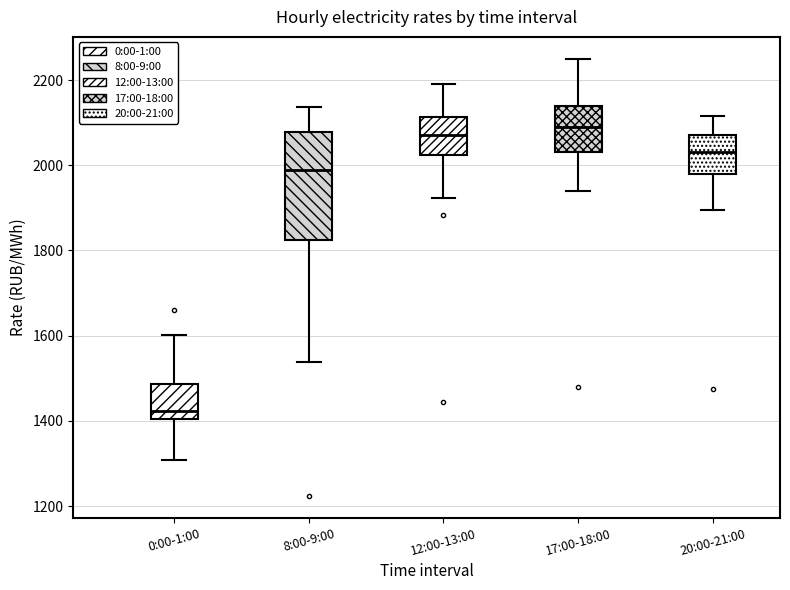

Reading left to right, read every box against the y-axis: the position of its median line, the range the box covers, and the ends of its whiskers. The values are not printed on the chart, so give them approximately, as read against the axis.

0:00-1:00: median 1420, box 1400 to 1480, whiskers 1300 to 1600
8:00-9:00: median 1980, box 1820 to 2080, whiskers 1540 to 2140
12:00-13:00: median 2080, box 2020 to 2120, whiskers 1920 to 2180
17:00-18:00: median 2100, box 2040 to 2140, whiskers 1940 to 2240
20:00-21:00: median 2040, box 1980 to 2080, whiskers 1900 to 2120